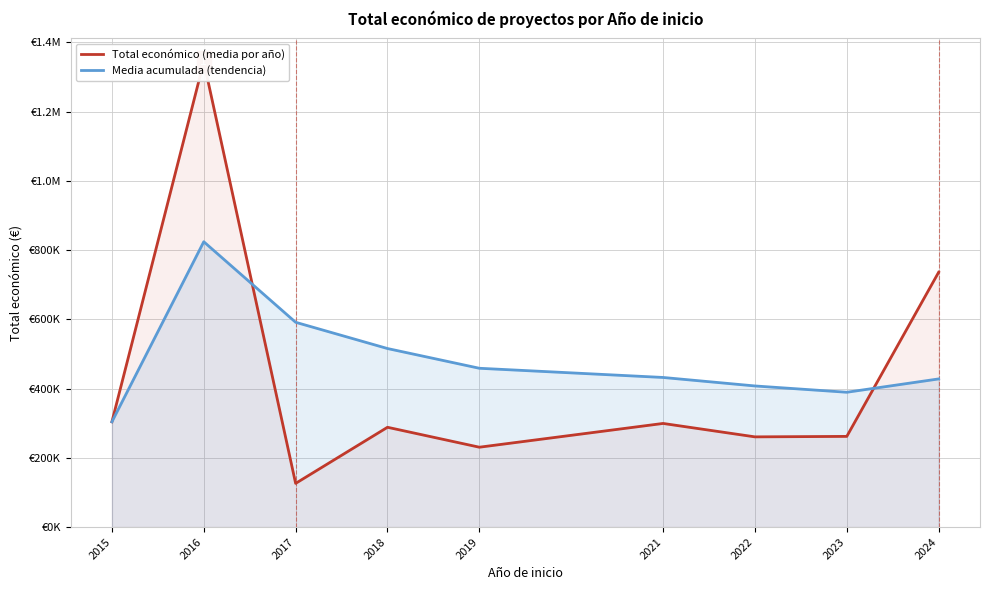

Which series changed the most between 2015 and 2018?

Media acumulada (tendencia)